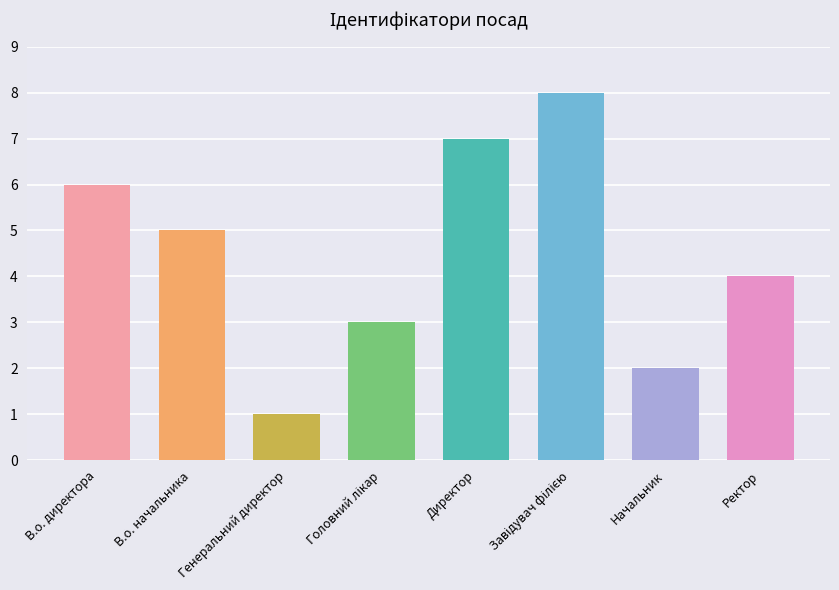

What is the sum of all values?

36